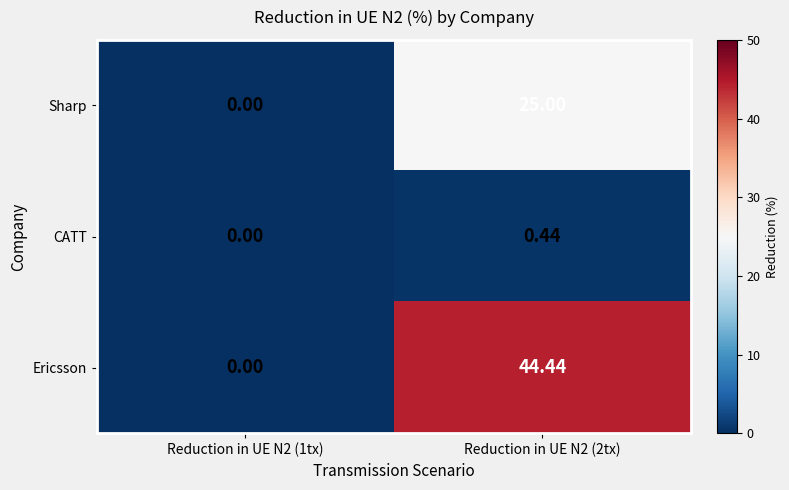

Between Reduction in UE N2 (1tx) and Reduction in UE N2 (2tx), which series saw the biggest shift?

Ericsson